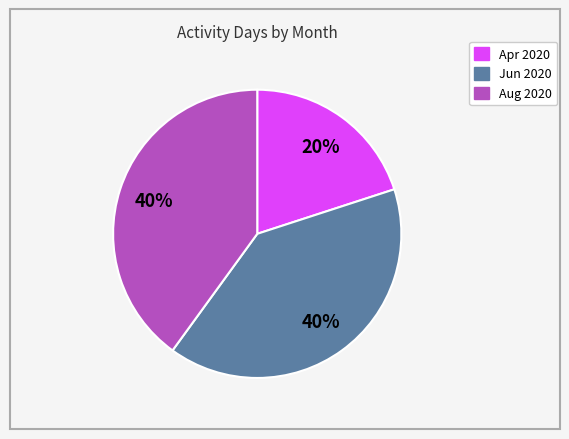

Between Apr 2020 and Jun 2020, which is larger?

Jun 2020